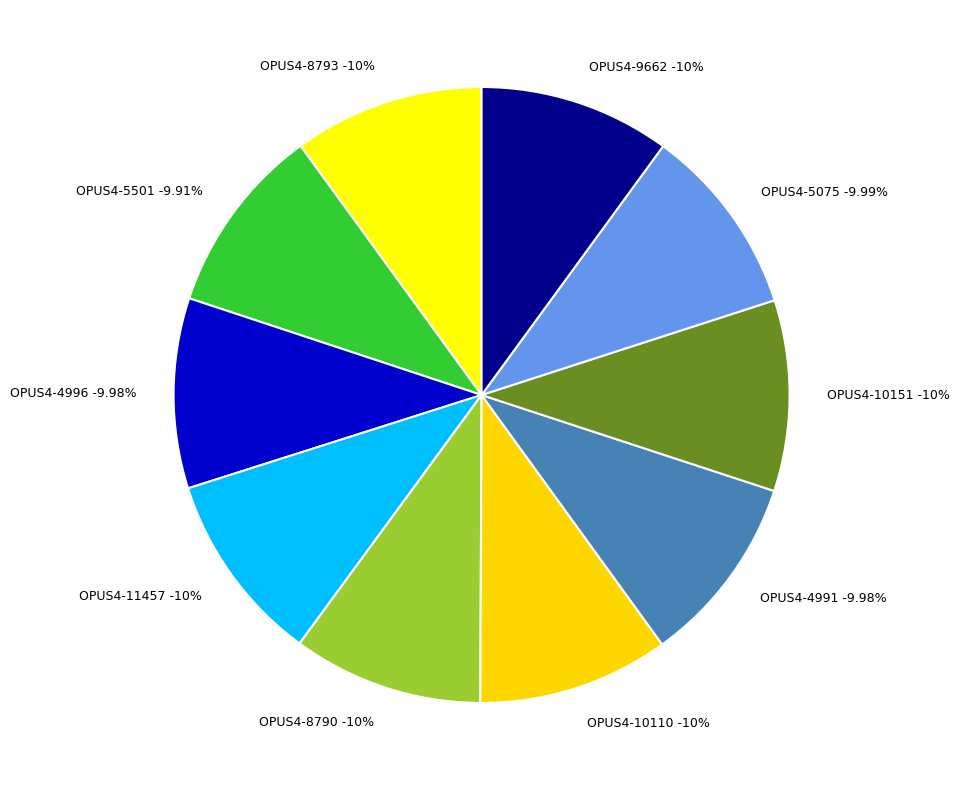

What is the ratio of the value at OPUS4-8793 to the value at OPUS4-10110?

1.0